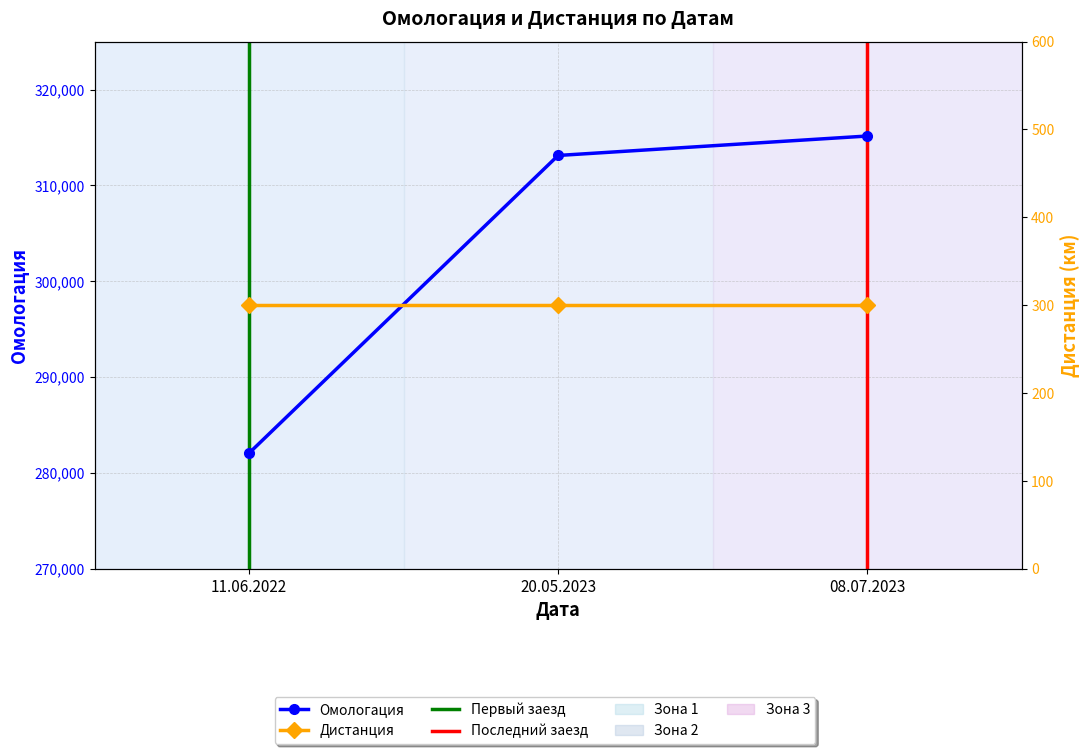

What is the label of the 1st point from the left?

11.06.2022